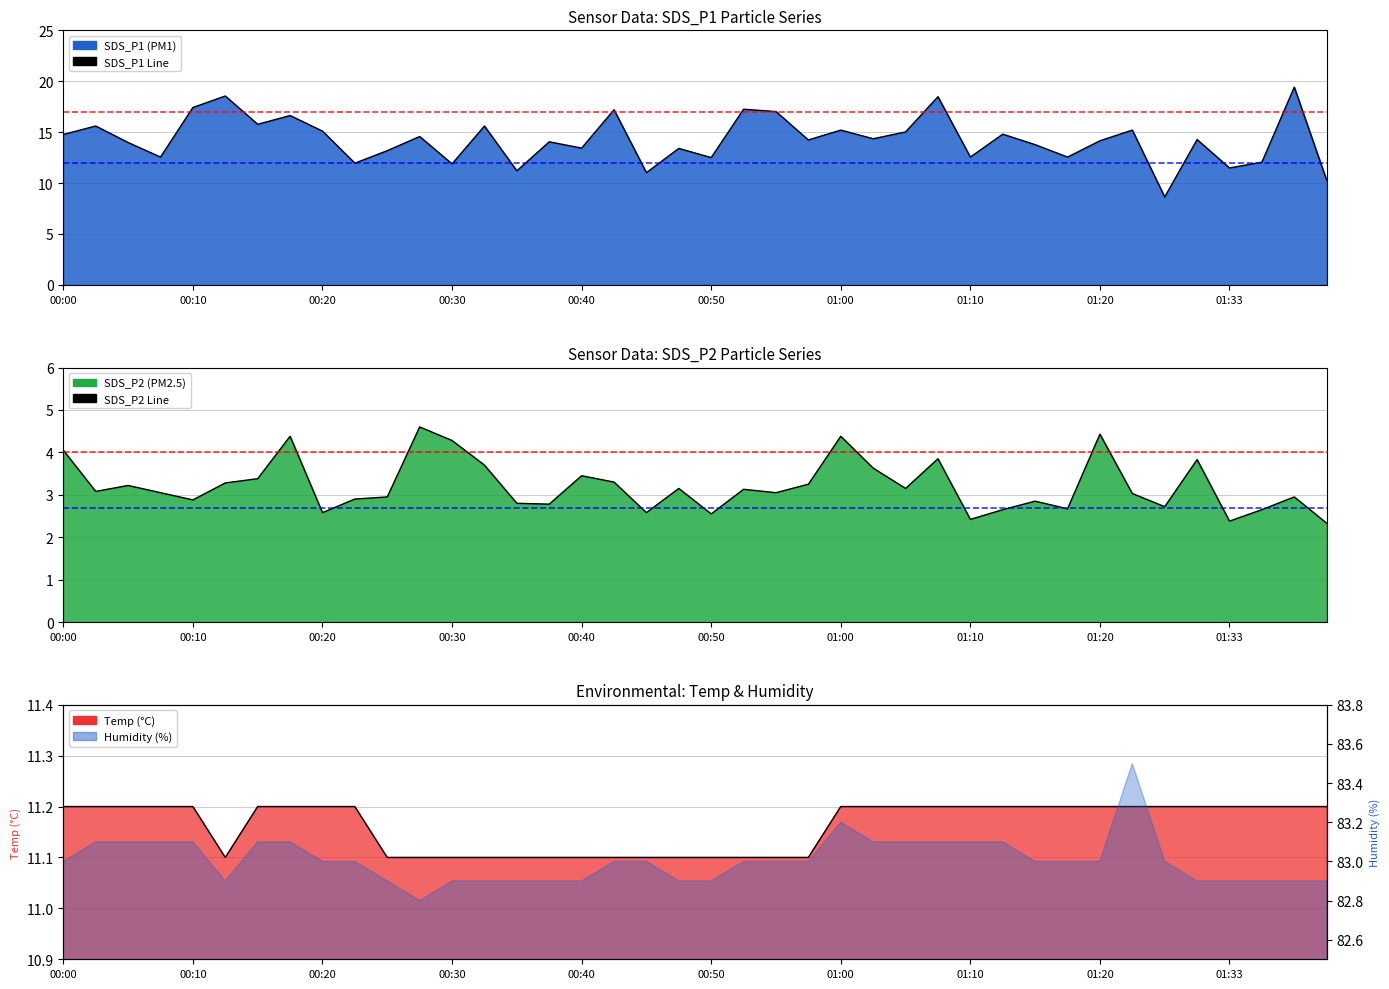

Count the Temp Line values in the range 11 to 12.

40